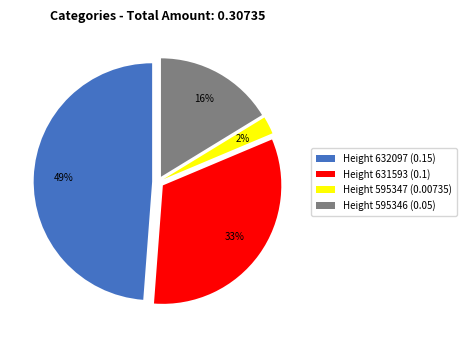

To the nearest percent, what is the difference between the Height 632097 and Height 595346 slice percentages?

33%